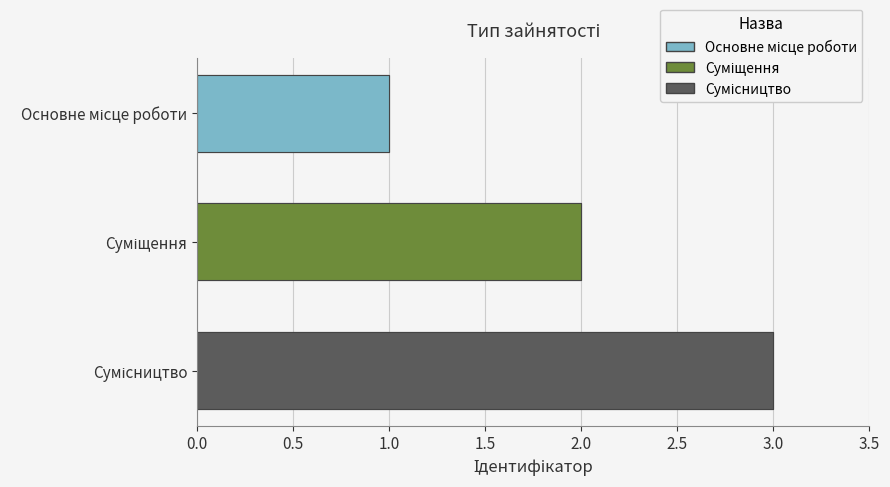

Which label corresponds to the largest value in the chart?

Сумісництво